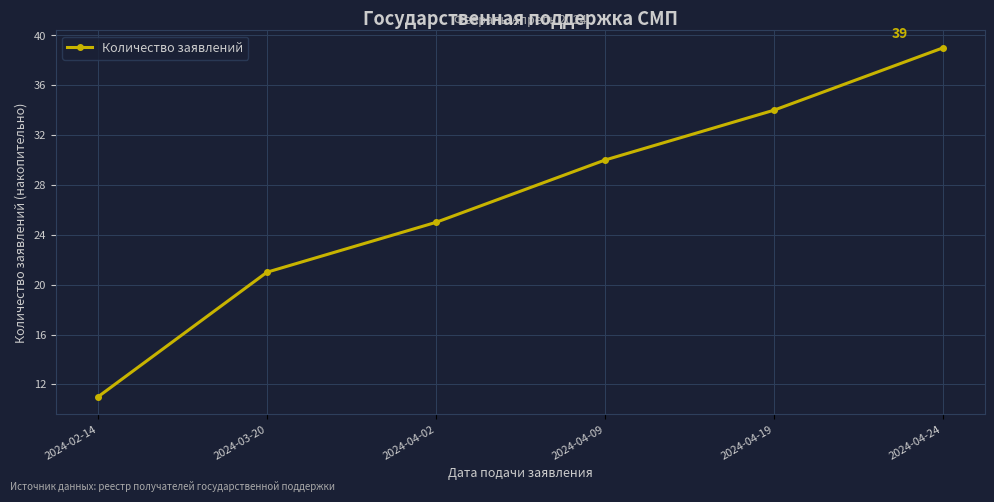

True or false: the data has more than 1 interior local peaks.

False